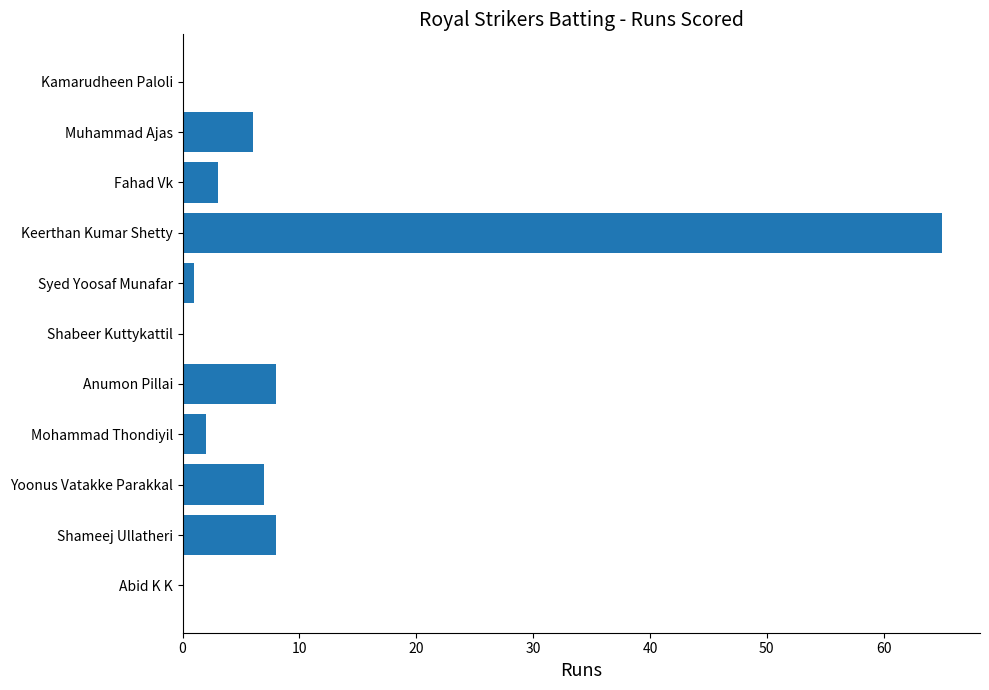

The chart shows a value of 6 at Muhammad Ajas. True or false?

True